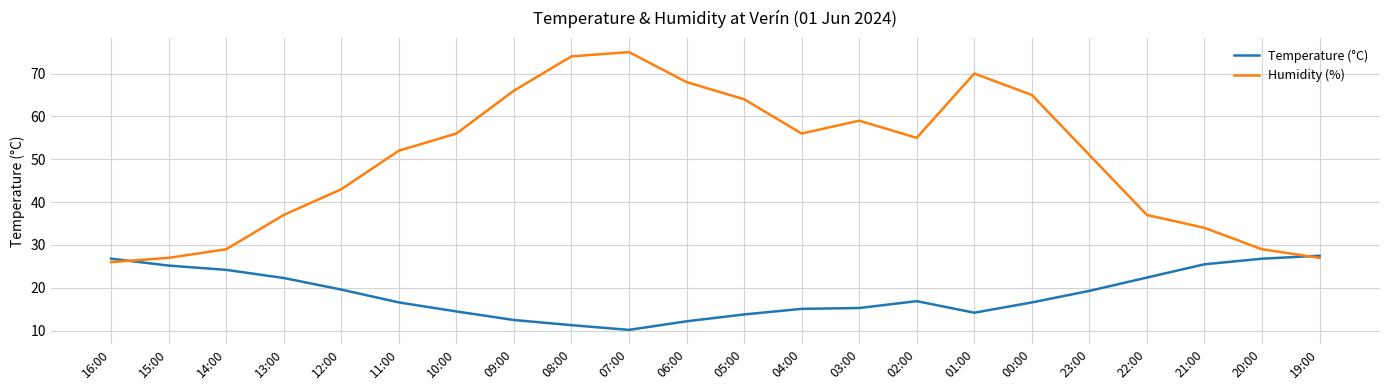

What is the sum of the Temperature (°C) values at 00:00 and 10:00?

31.1